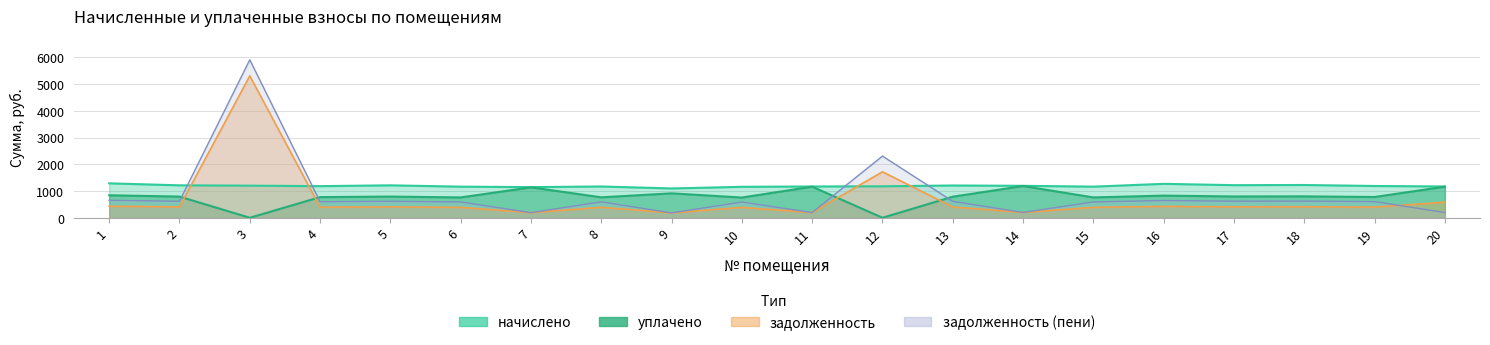

What is the difference between the highest and lowest values at 18?

815.1